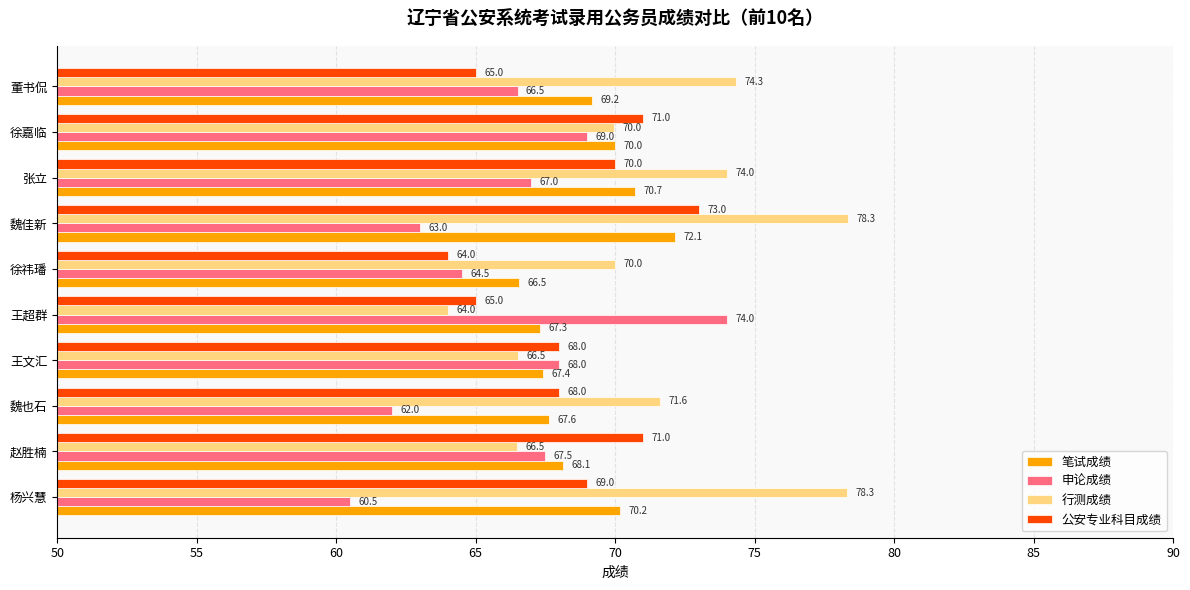

Which series changed the most between 魏也石 and 张立?

申论成绩